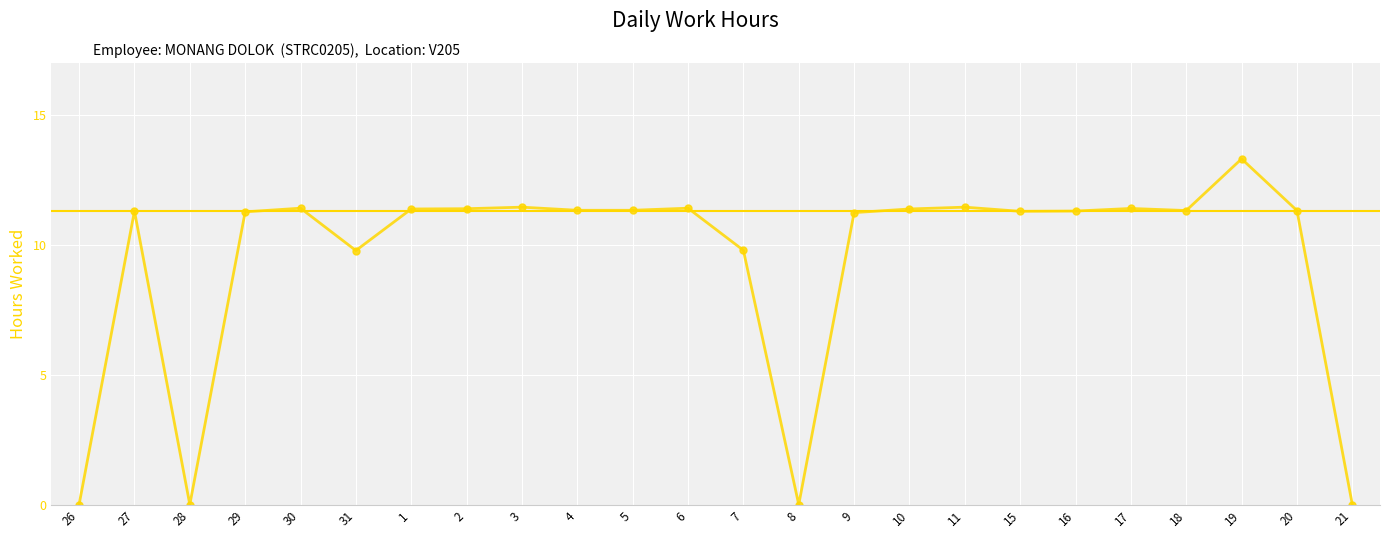

Reading left to right, what are all the values shown in this chart?

26=0.0	27=11.3	28=0.0	29=11.3	30=11.4	31=9.8	1=11.4	2=11.4	3=11.4	4=11.3	5=11.3	6=11.4	7=9.8	8=0.0	9=11.2	10=11.4	11=11.4	15=11.3	16=11.3	17=11.4	18=11.3	19=13.3	20=11.3	21=0.0